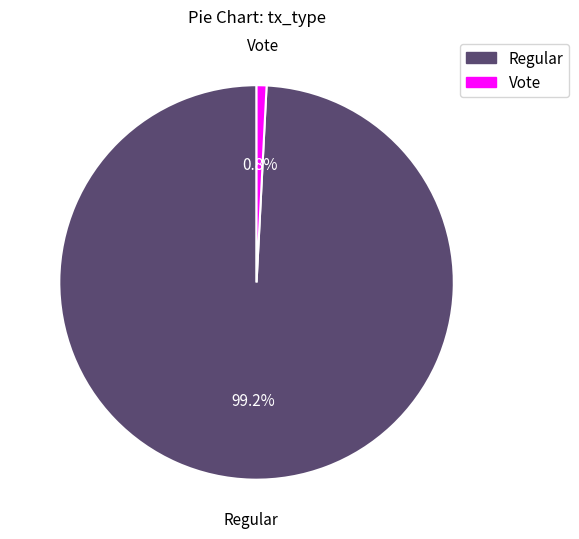

Rank the categories by value from lowest to highest.

Vote, Regular